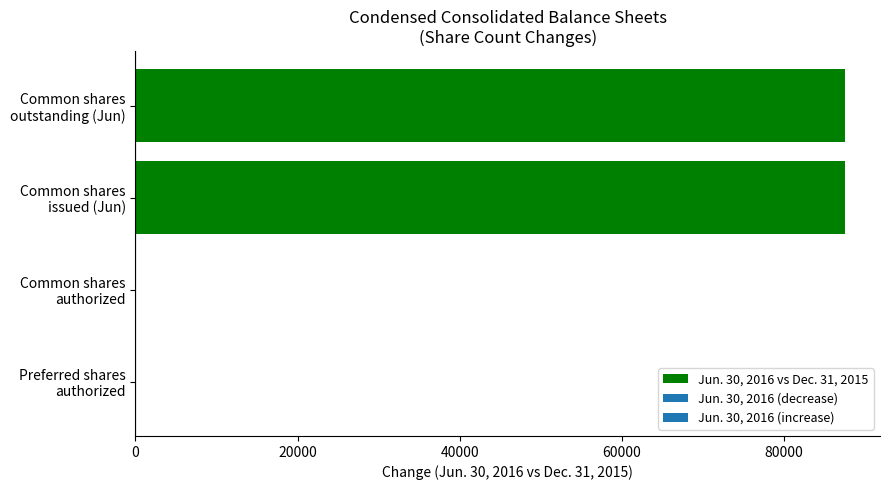

What is the sum of all values?

174890